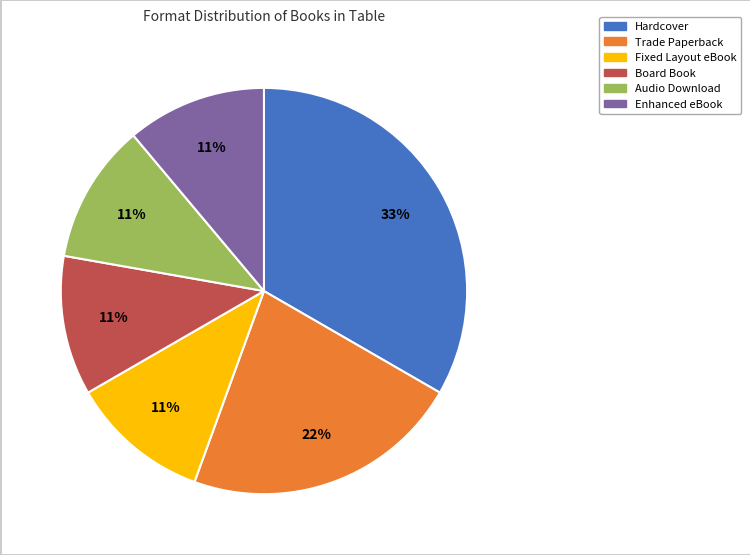

To the nearest percent, what is the average slice percentage?

17%